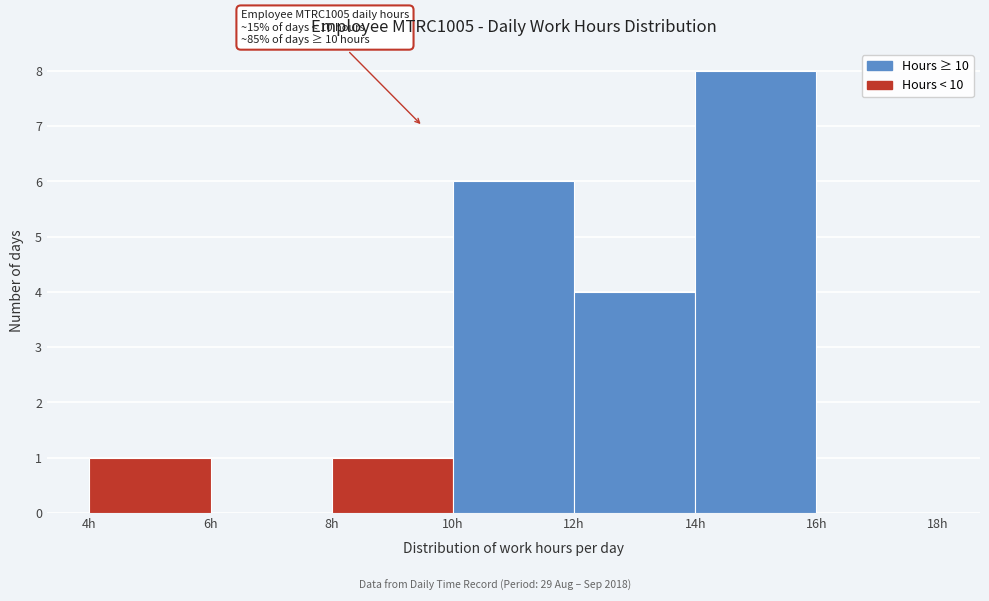

Which range on the x-axis has the tallest bar?

14 to 16